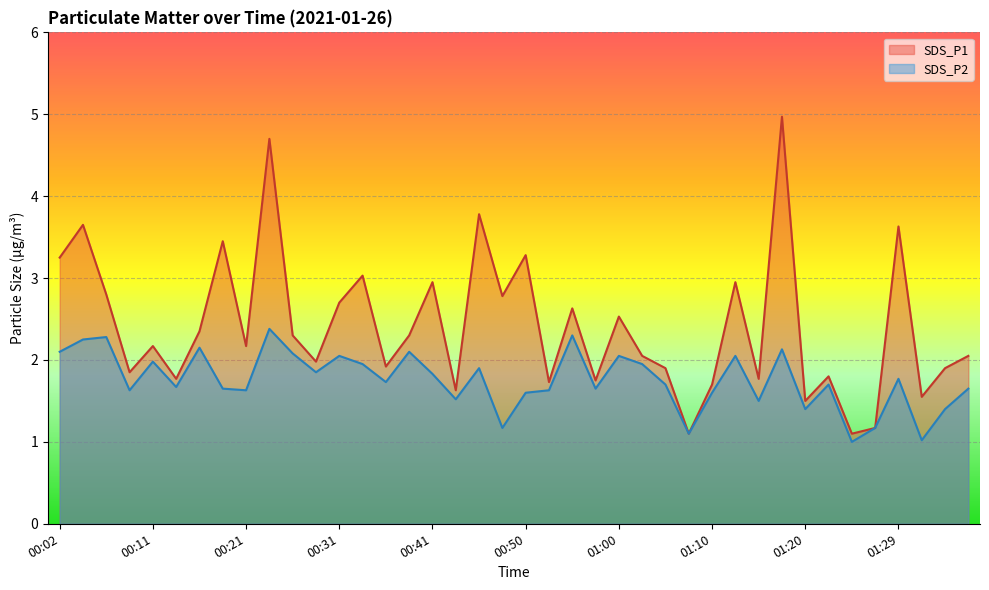

List the series in order of their peak value, highest first.

SDS_P1, SDS_P2